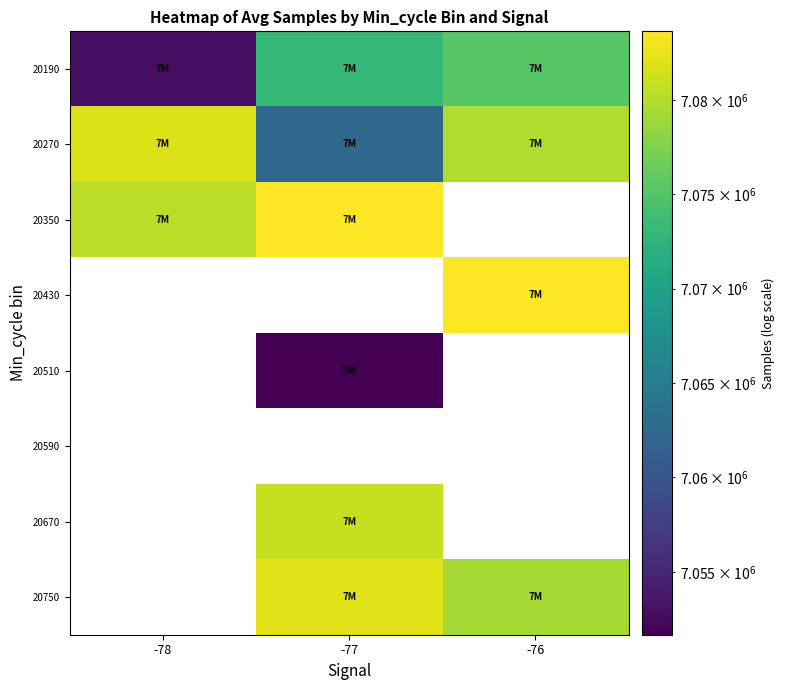

How many data points does each series have?

3